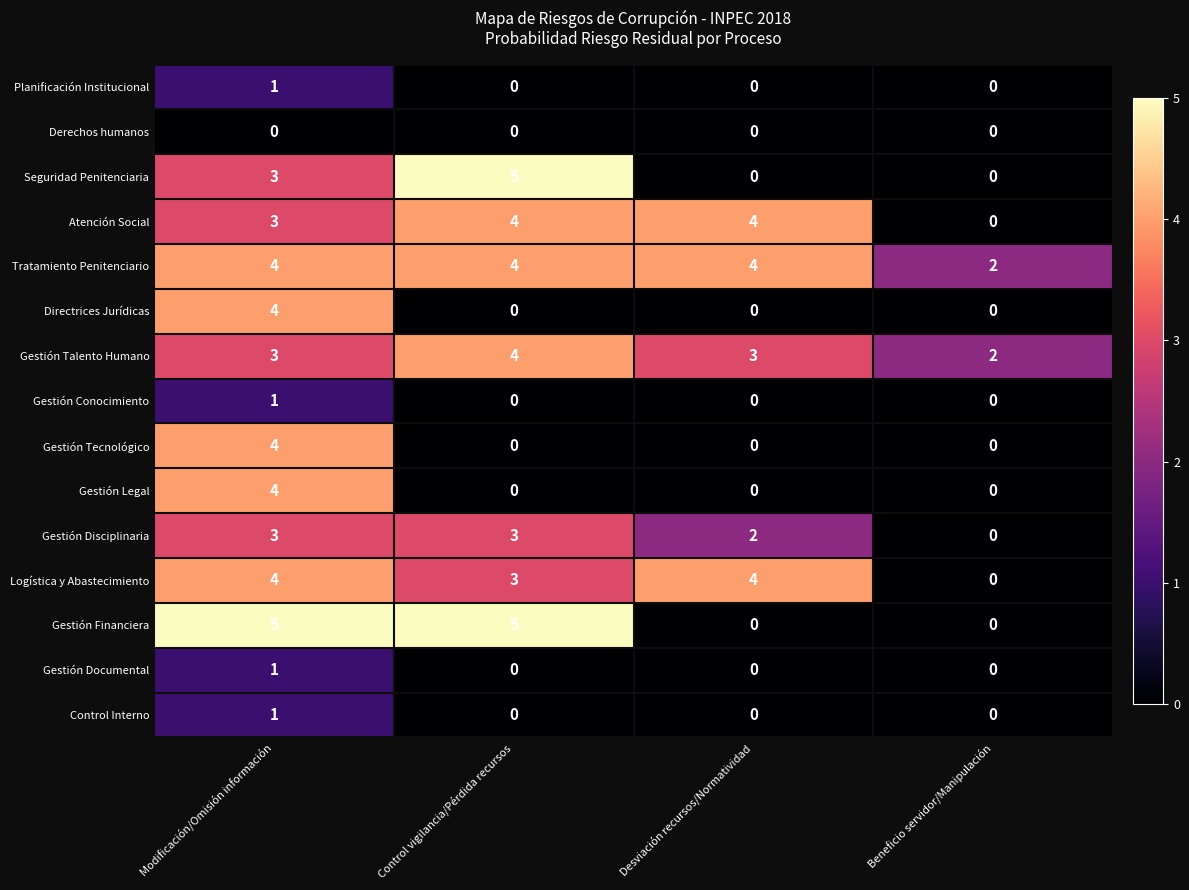

The Gestión Tecnológico series shows 2 at Control vigilancia/Pérdida recursos. True or false?

False